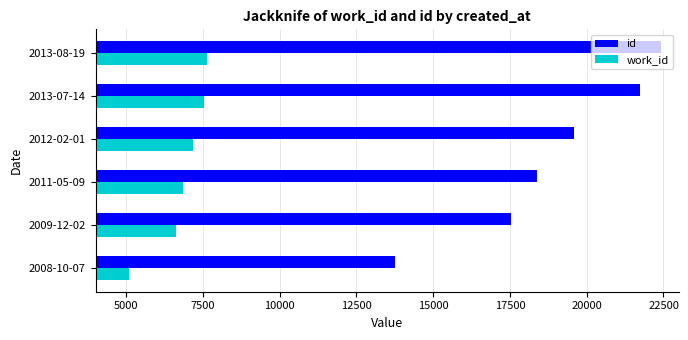

The value of work_id at 2013-08-19 is 11958. True or false?

False